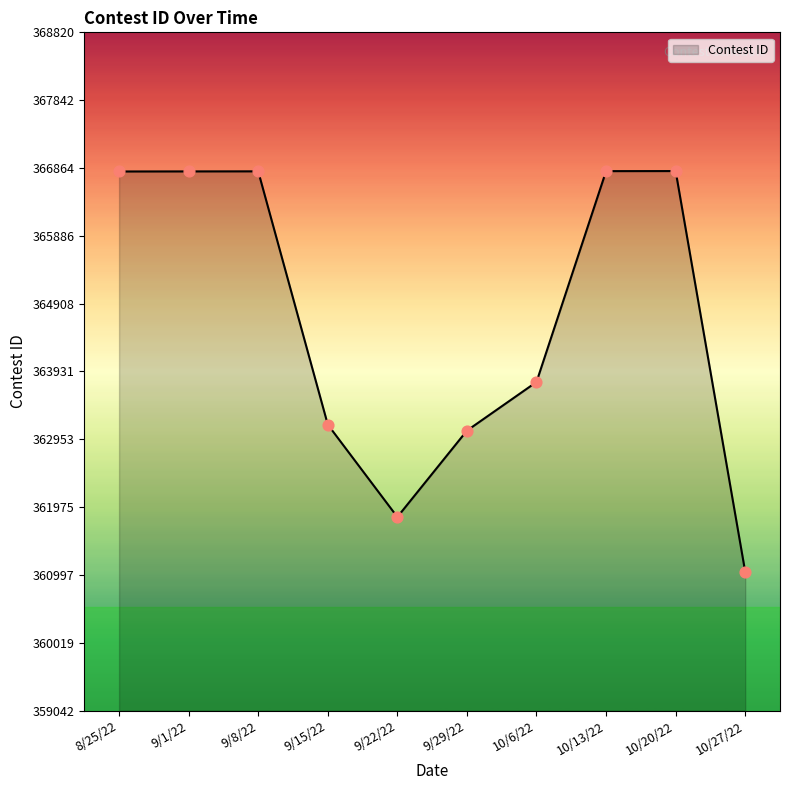

Between 9/1/22 and 9/29/22, which is larger?

9/1/22